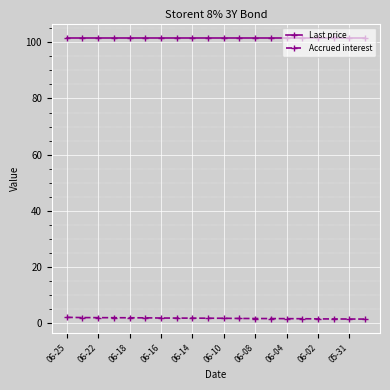

At how many categories does at least one series exceed 40?

20